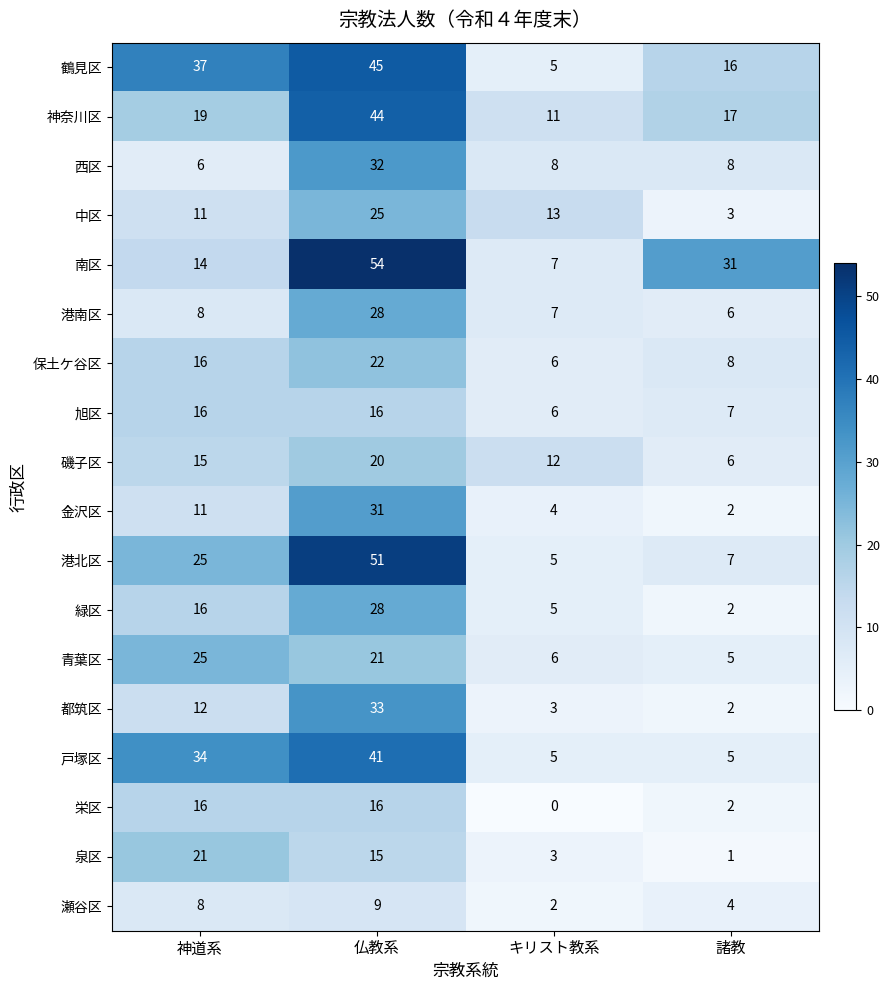

Which series has the widest spread of values?

南区